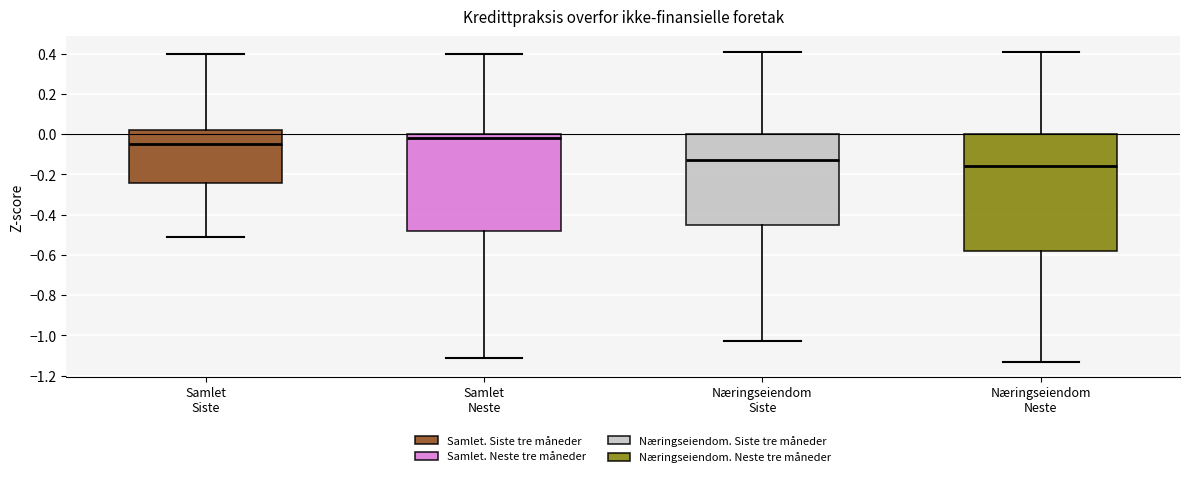

Which box has the lowest median line?

Næringseiendom Neste